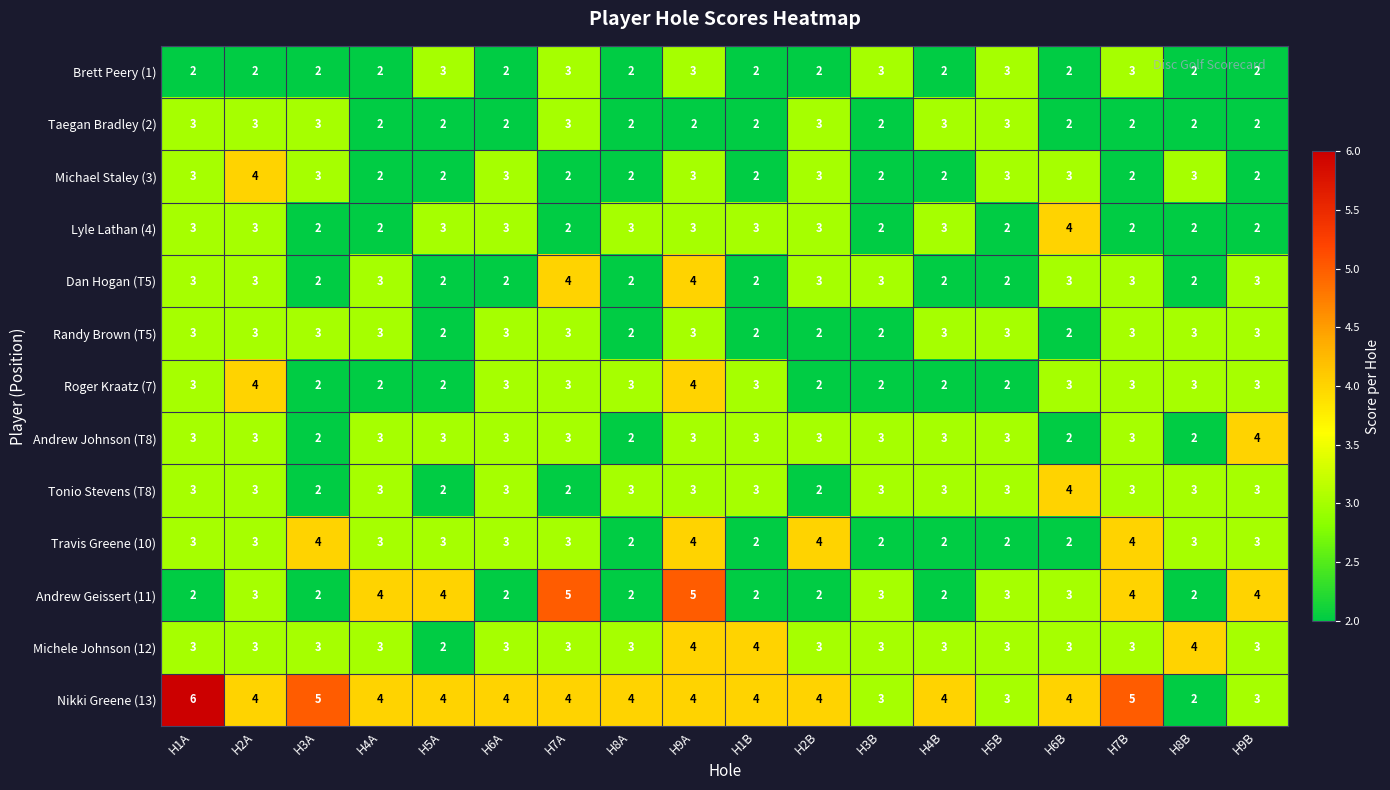

What is the sum of all Andrew Geissert (11) values?

54